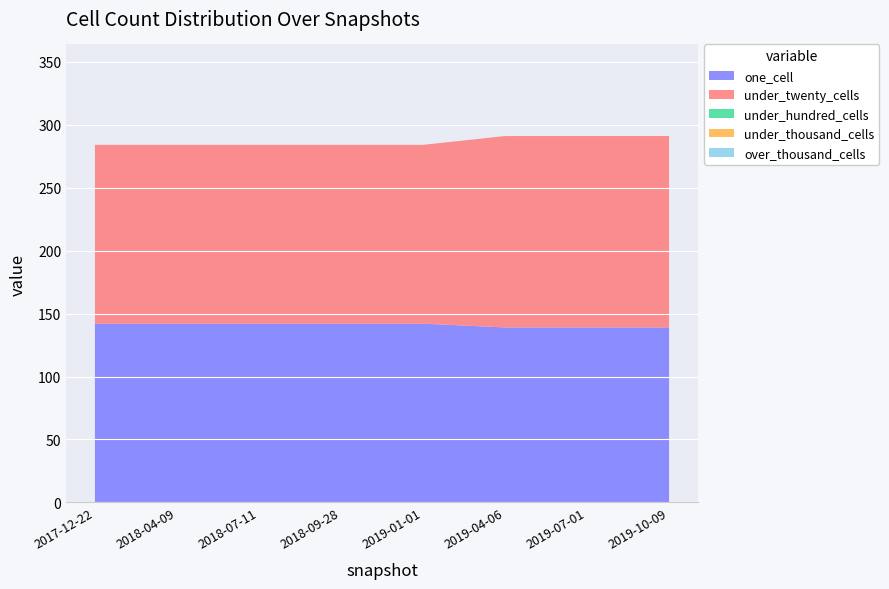

Reading right to left, transcribe all the data shown in this chart.

one_cell: 2019-10-09=139	2019-07-01=139	2019-04-06=139	2019-01-01=142	2018-09-28=142	2018-07-11=142	2018-04-09=142	2017-12-22=142
under_twenty_cells: 2019-10-09=152	2019-07-01=152	2019-04-06=152	2019-01-01=142	2018-09-28=142	2018-07-11=142	2018-04-09=142	2017-12-22=142
under_hundred_cells: 2019-10-09=0	2019-07-01=0	2019-04-06=0	2019-01-01=0	2018-09-28=0	2018-07-11=0	2018-04-09=0	2017-12-22=0
under_thousand_cells: 2019-10-09=0	2019-07-01=0	2019-04-06=0	2019-01-01=0	2018-09-28=0	2018-07-11=0	2018-04-09=0	2017-12-22=0
over_thousand_cells: 2019-10-09=0	2019-07-01=0	2019-04-06=0	2019-01-01=0	2018-09-28=0	2018-07-11=0	2018-04-09=0	2017-12-22=0